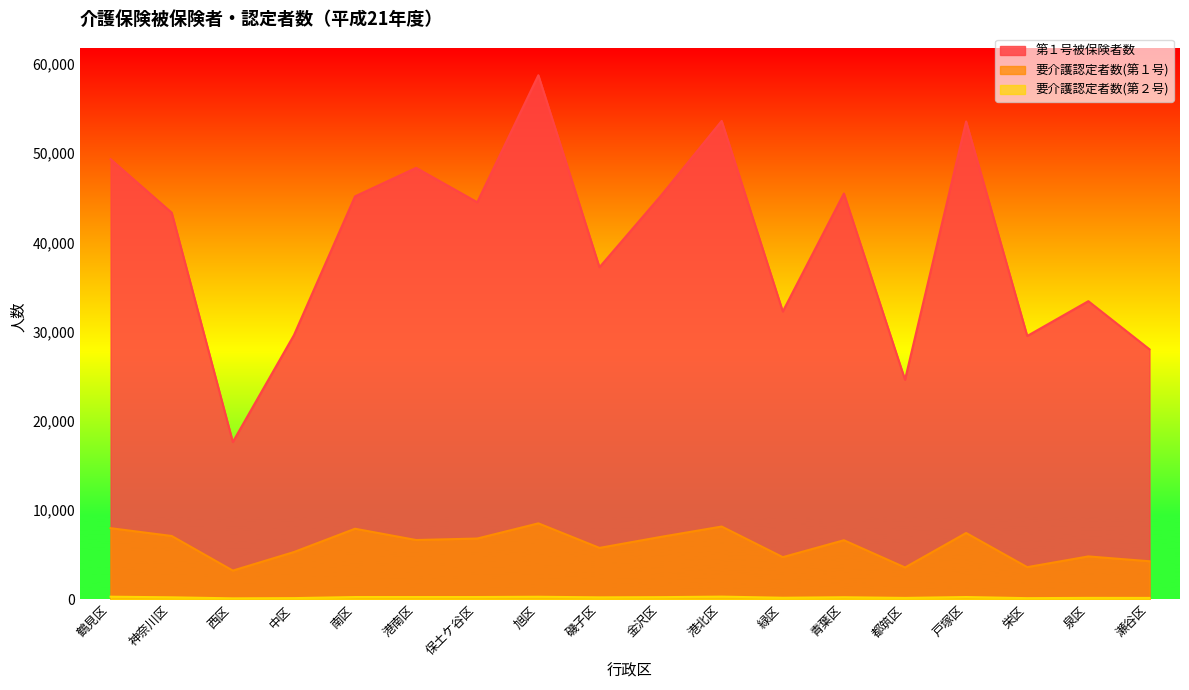

The value of 要介護認定者数(第２号) at 西区 is 61. True or false?

False